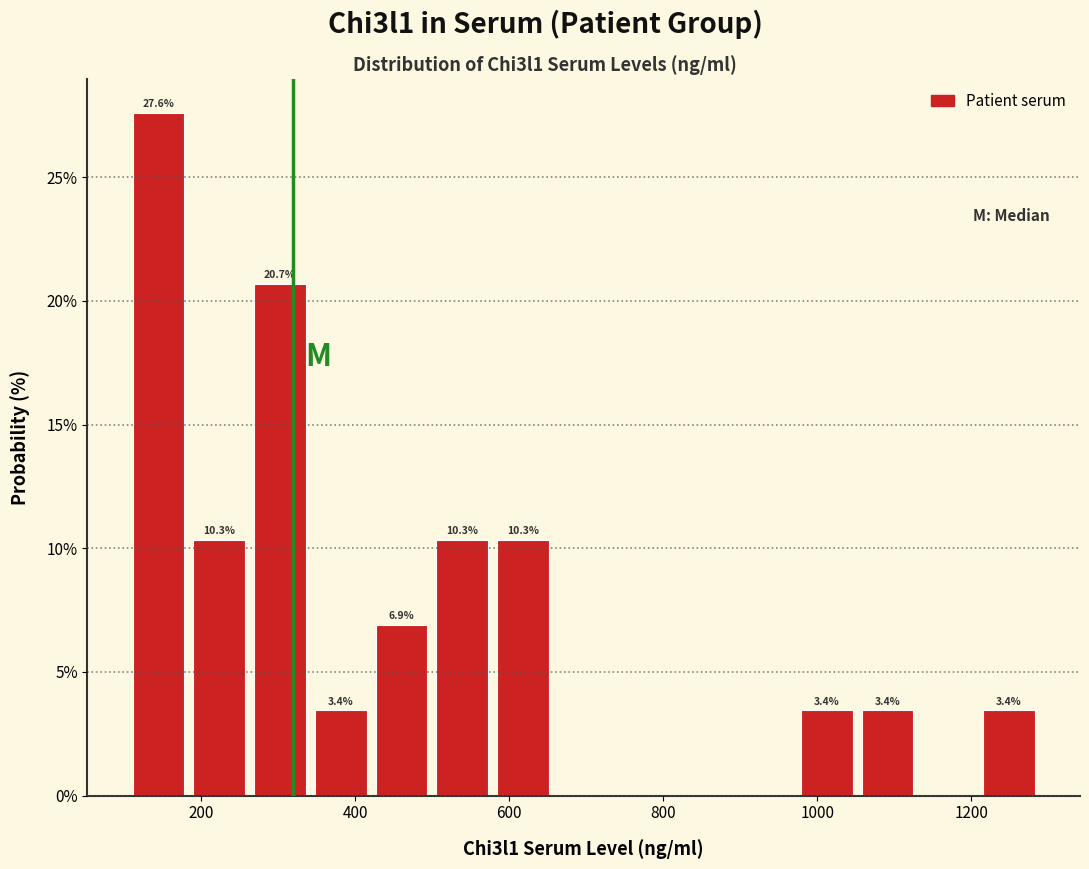

Read against the x-axis, roughly where is the centre of the tallest bar?

140